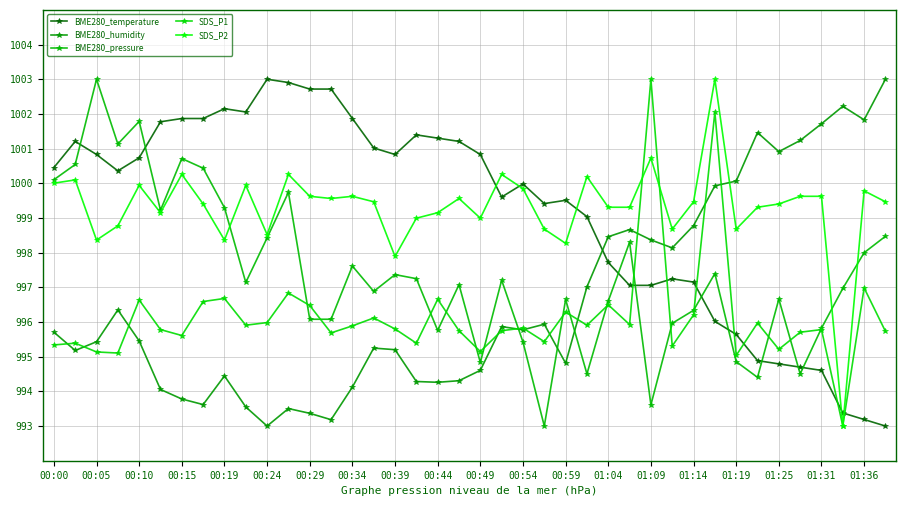

How many data points does each series have?

40